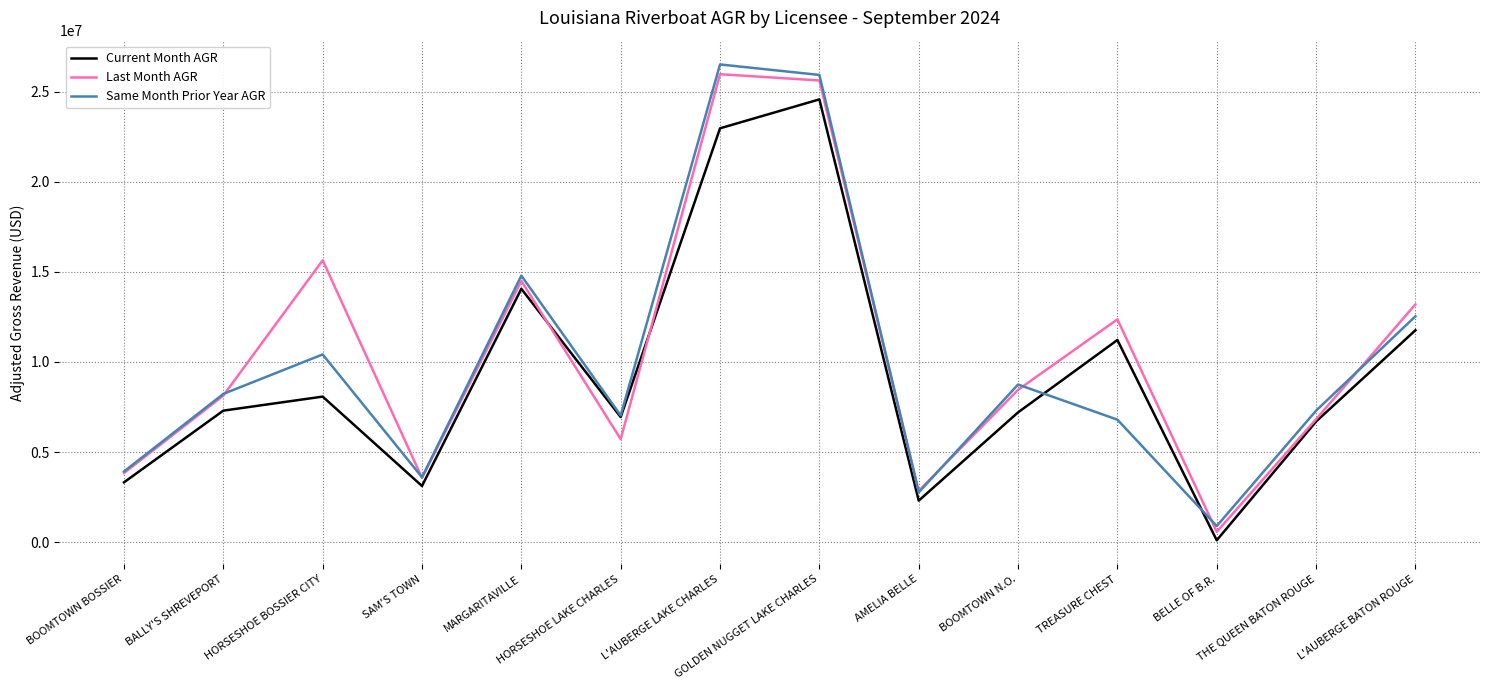

How many values in the Last Month AGR series exceed 8454035?

7